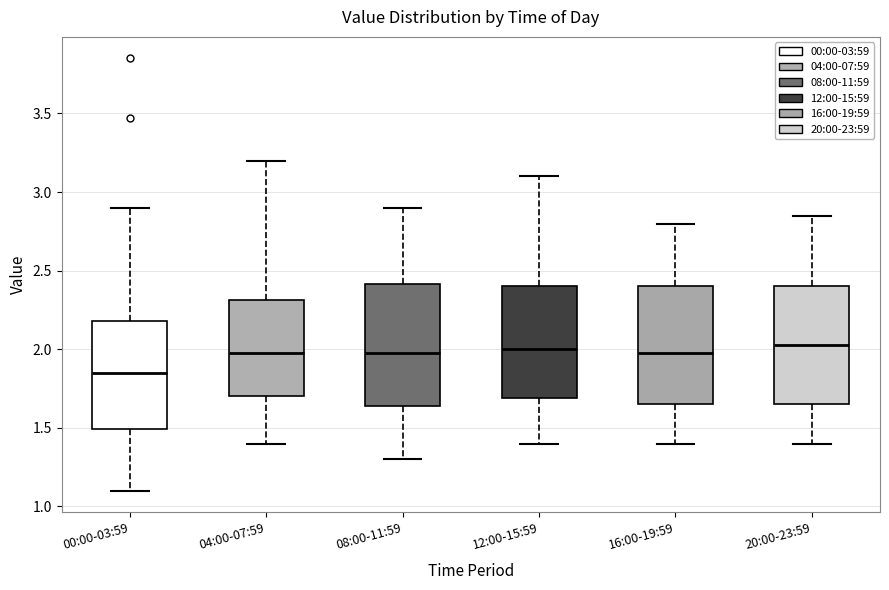

Which box's median line is the lowest?

00:00-03:59